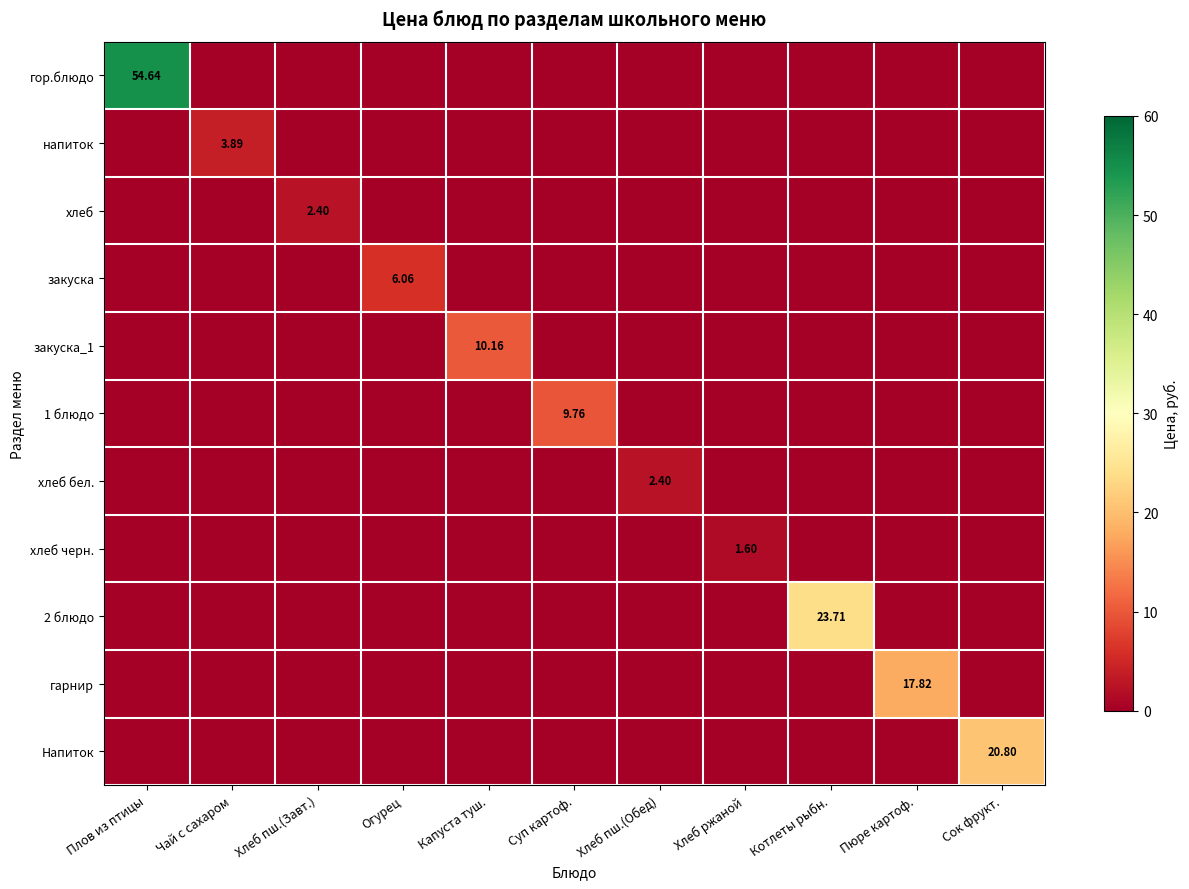

Which series has the largest total across all categories?

row_0